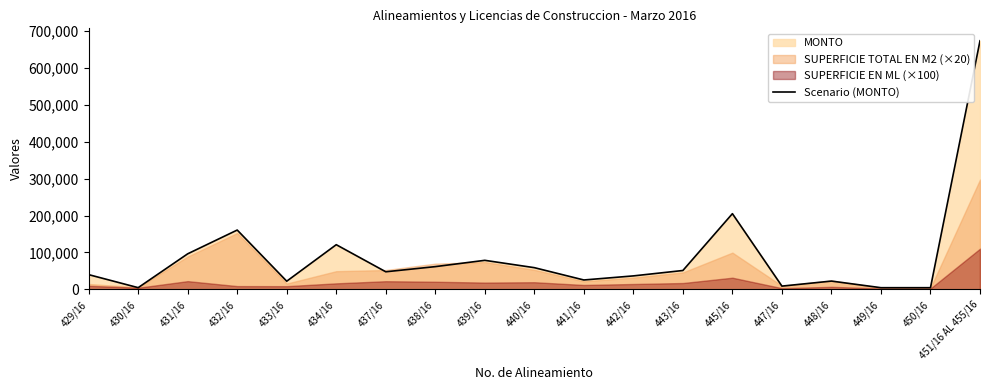

How many lines are shown in the chart?

1